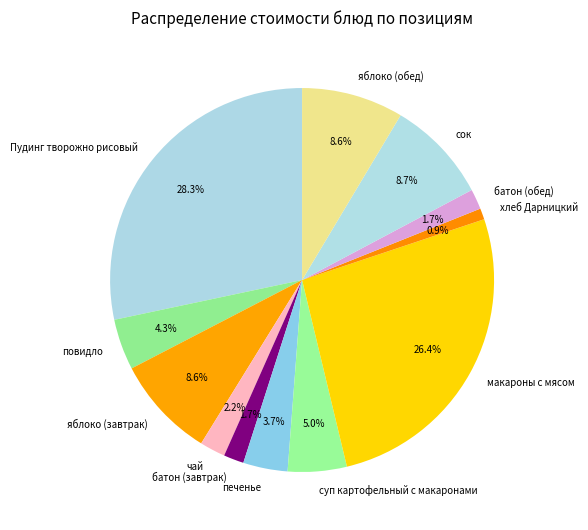

Which slice is the largest?

Пудинг творожно рисовый